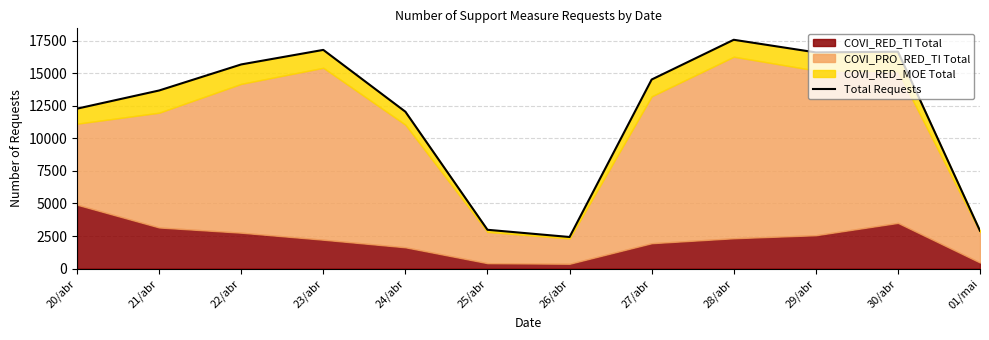

Is it true that the value at 20/abr is 12275?

True